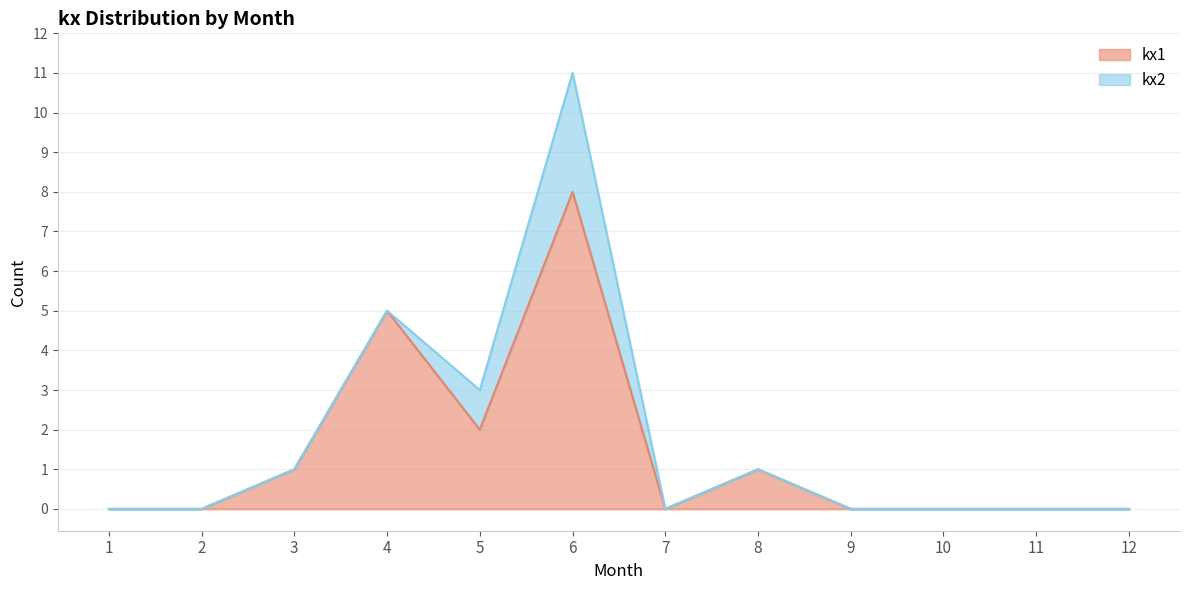

Reading right to left, transcribe all the data shown in this chart.

0	0	0	0	1	0	8	2	5	1	0	0